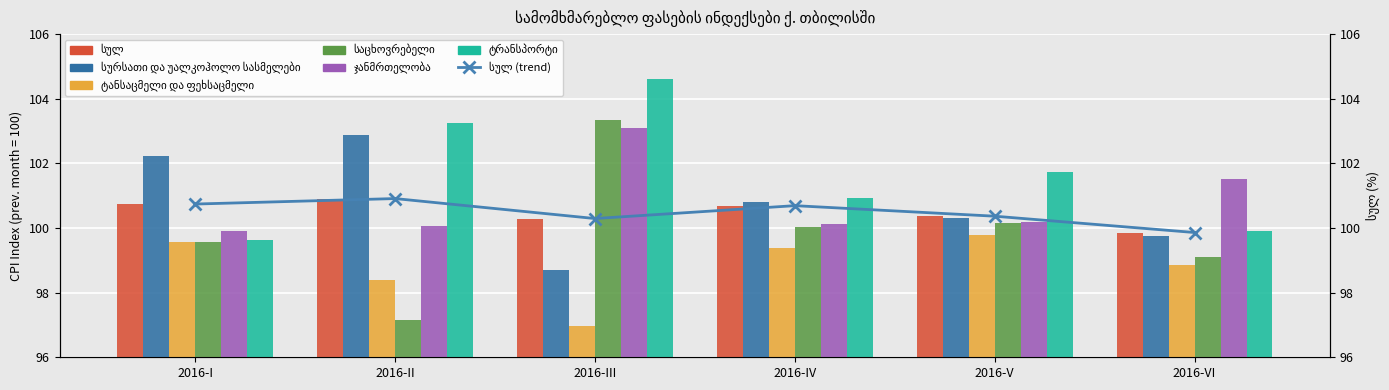

List the series in order of their peak value, lowest first.

ტანსაცმელი და ფეხსაცმელი, სულ, სურსათი და უალკოჰოლო სასმელები, ჯანმრთელობა, საცხოვრებელი, ტრანსპორტი